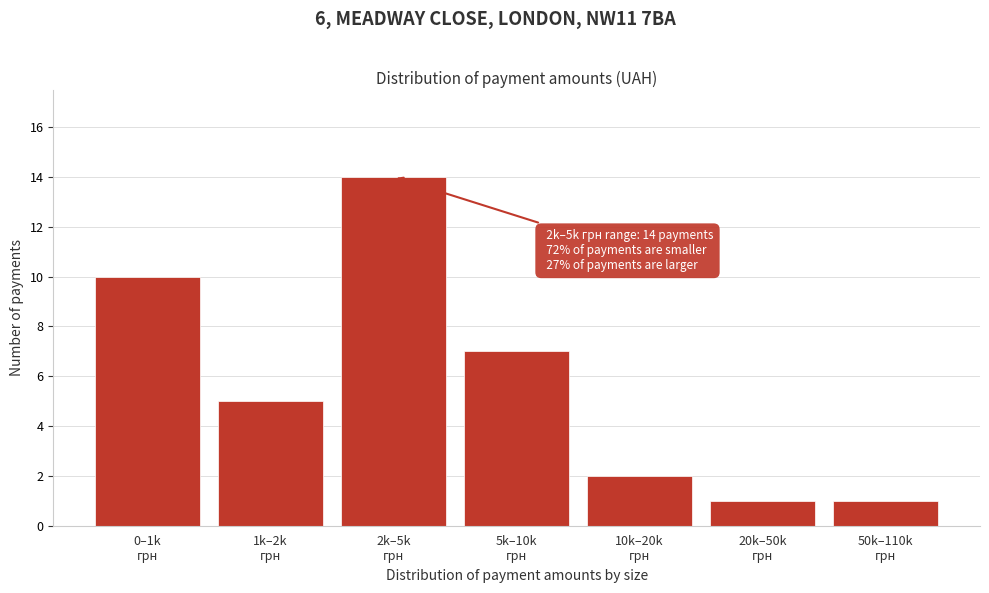

Reading right to left, extract all data points from this chart.

1	1	2	7	14	5	10